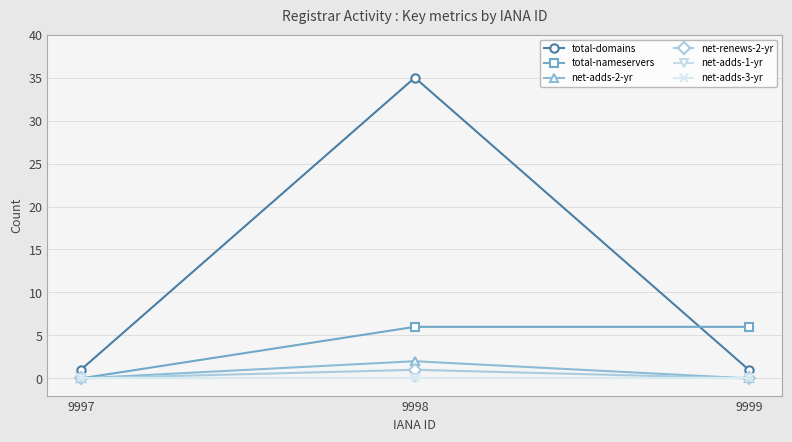

At which label does net-adds-1-yr reach its minimum?

9997